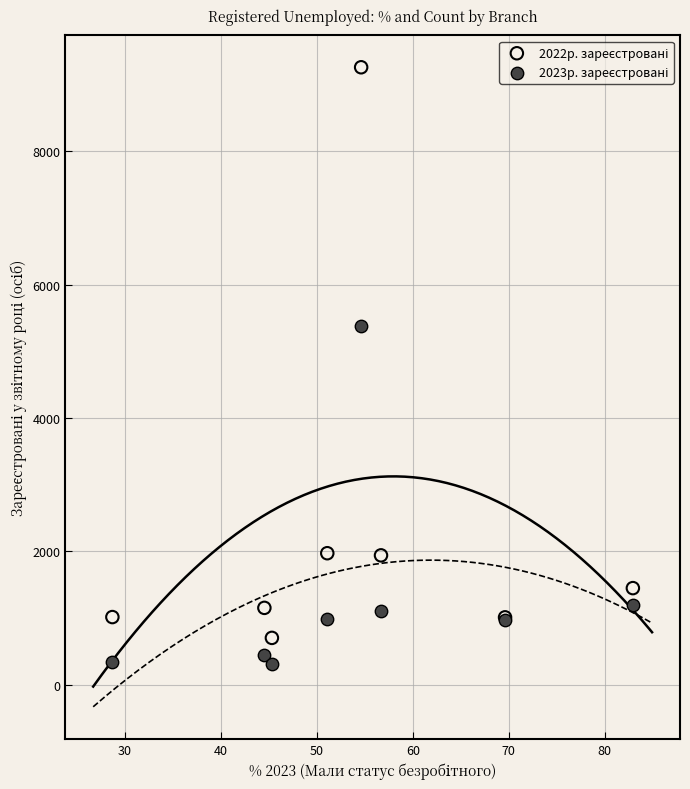

Across all series, what Y value is closest to 4786?

5372